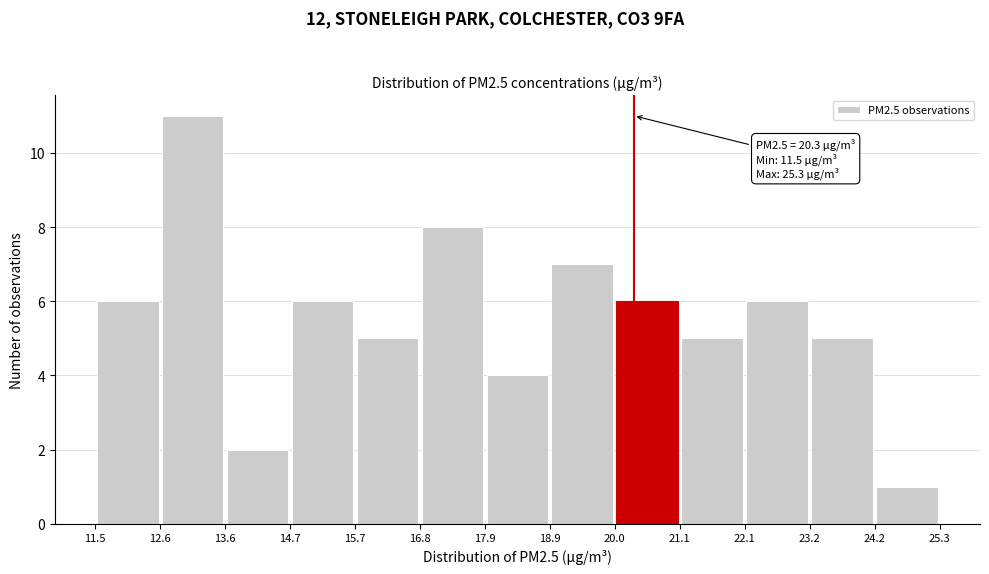

Over which range of the x-axis is the bar tallest?

12.6 to 13.6